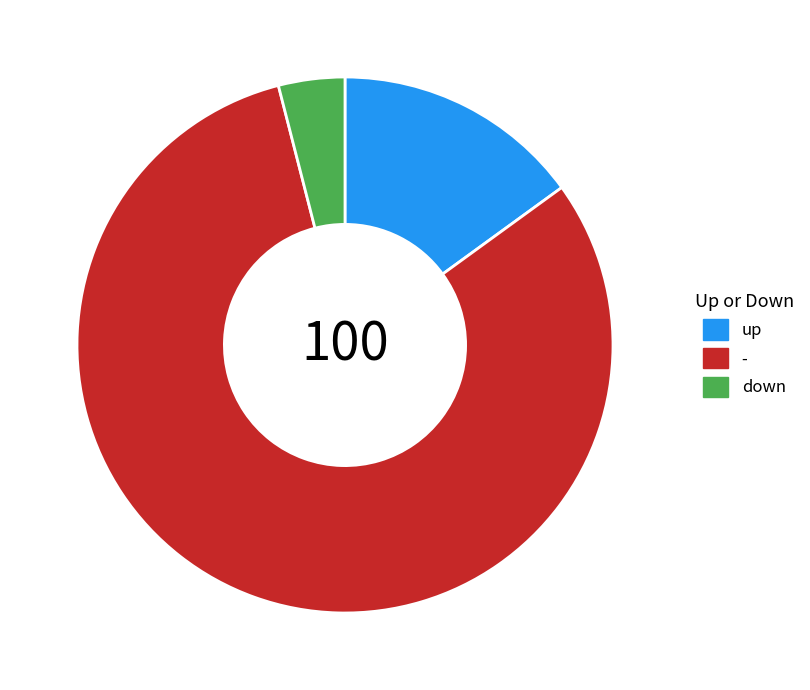

Is there a majority slice in this chart?

Yes